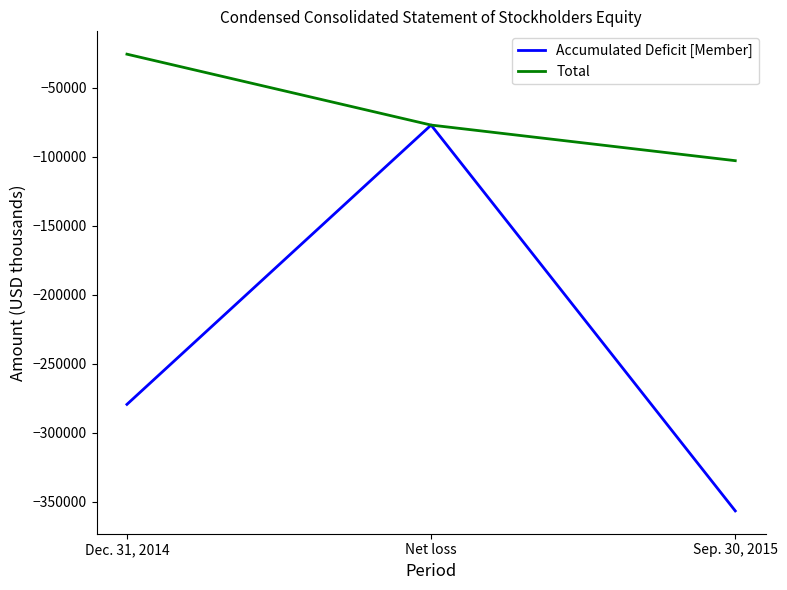

At which category is the sum across all series the highest?

Net loss